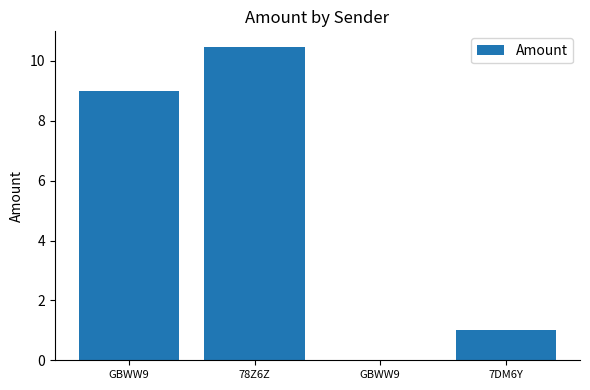

Count the number of data series in this chart.

1